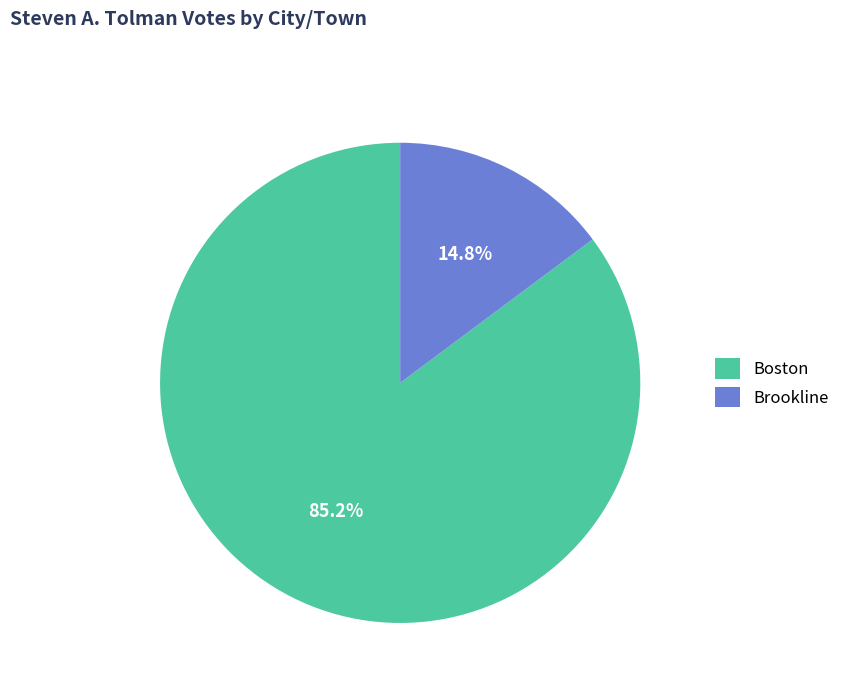

The Brookline slice represents 28% of the pie. True or false?

False